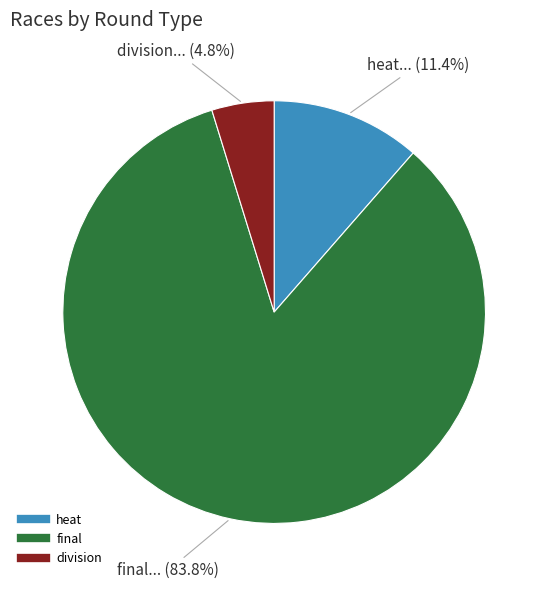

How many slices are in this pie chart?

3